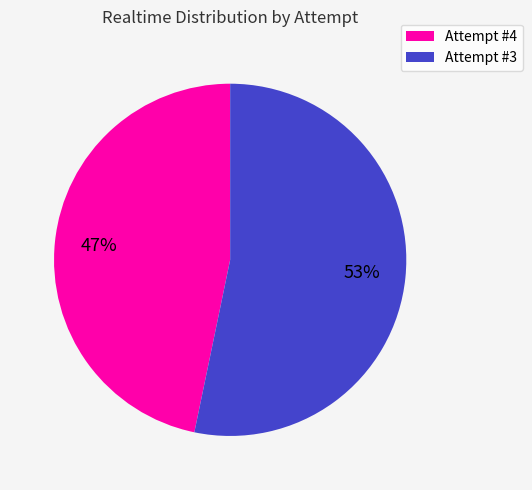

Count the number of slices in the pie.

2